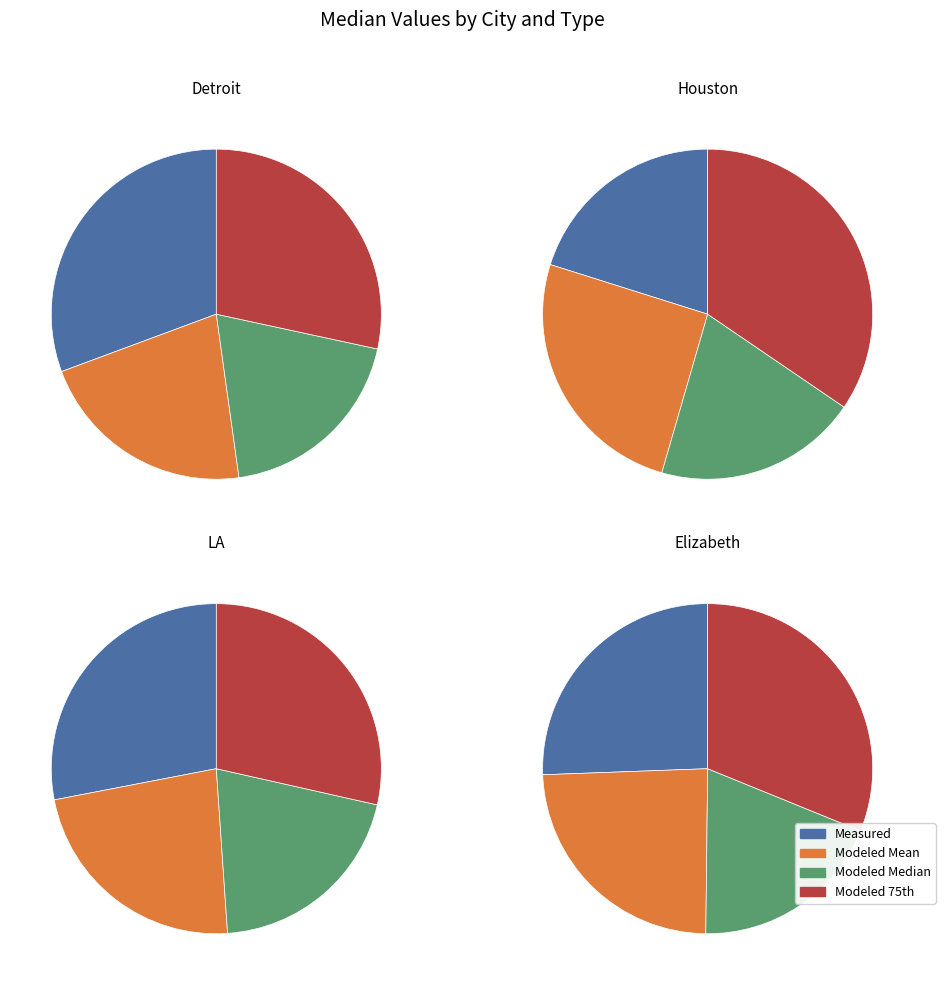

Is there a majority slice in this chart?

No